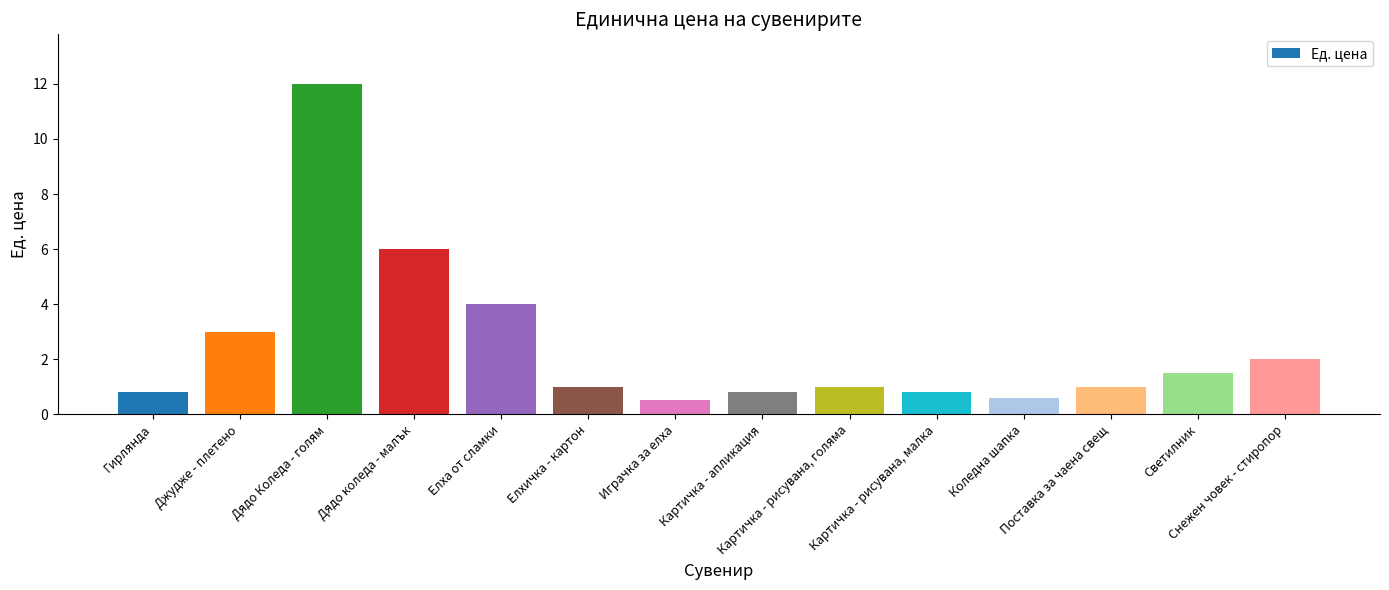

Are the bars grouped side by side (vs. stacked)?

No